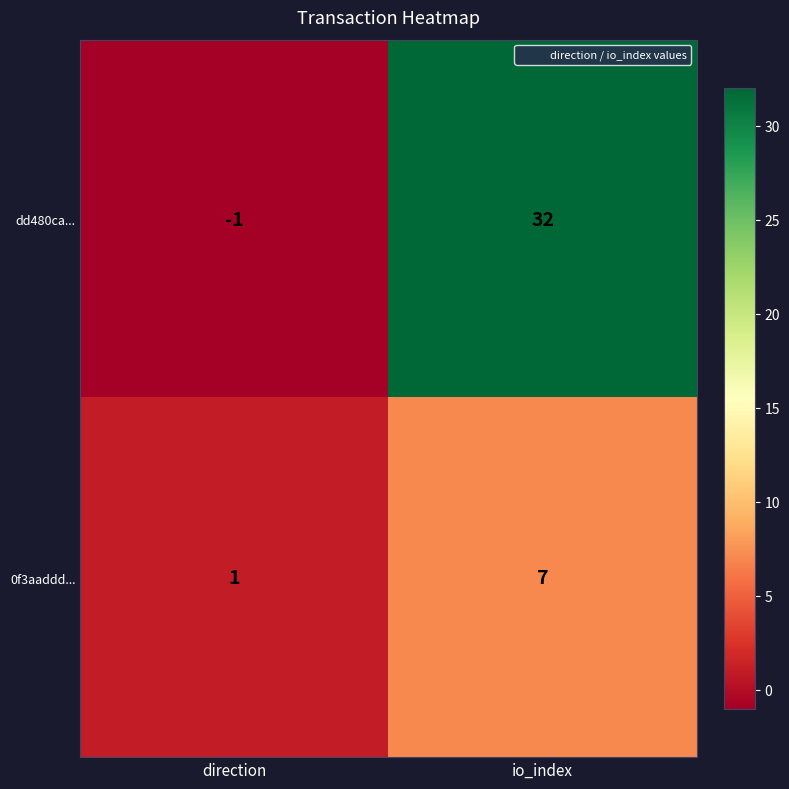

At how many categories does at least one series exceed 16?

1